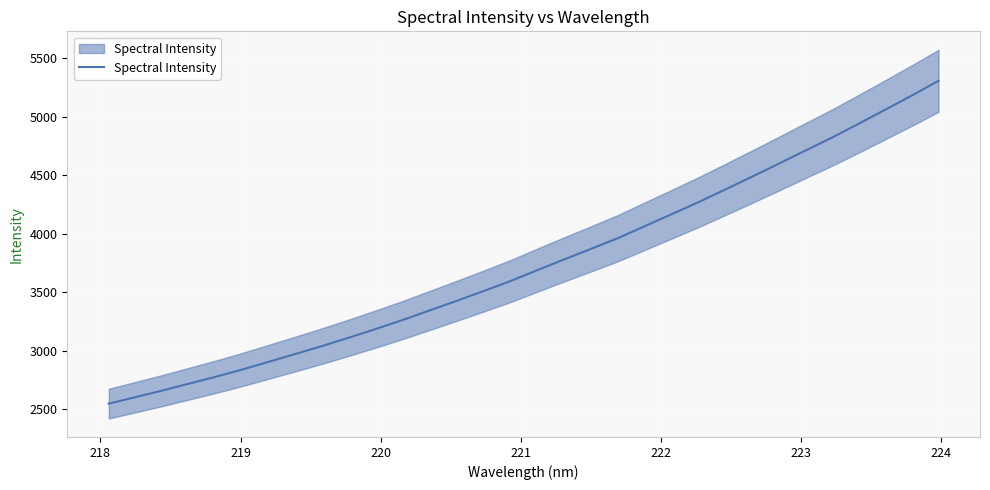

How many values exceed 3688?

16